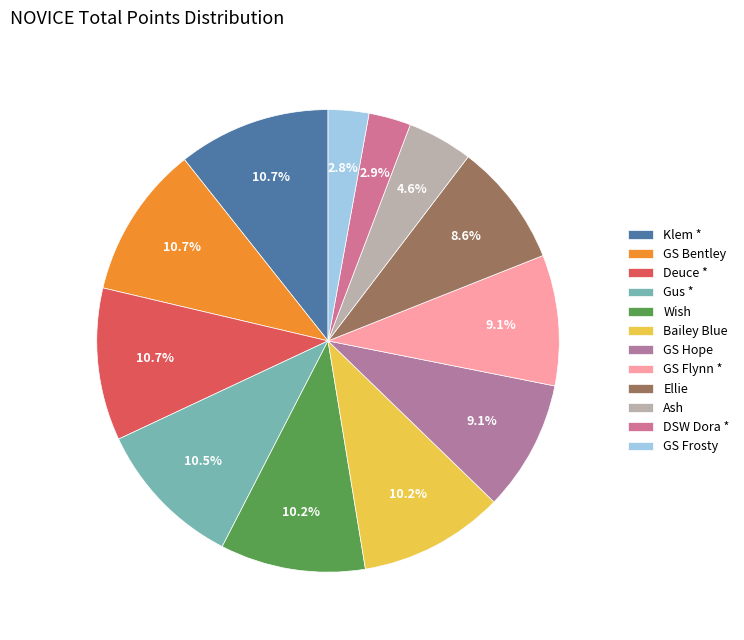

To the nearest percent, what portion does Klem * represent?

11%